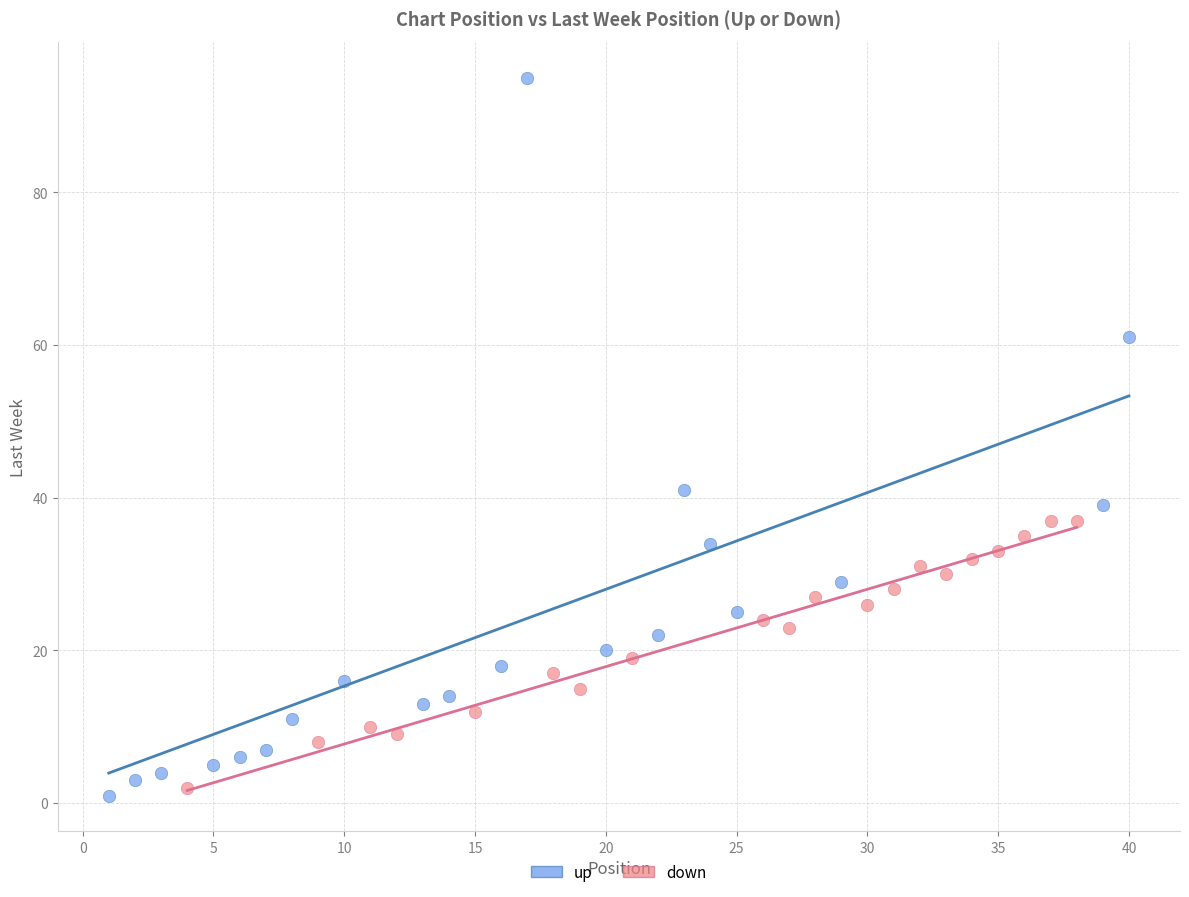

Which series contains the highest Y value?

up